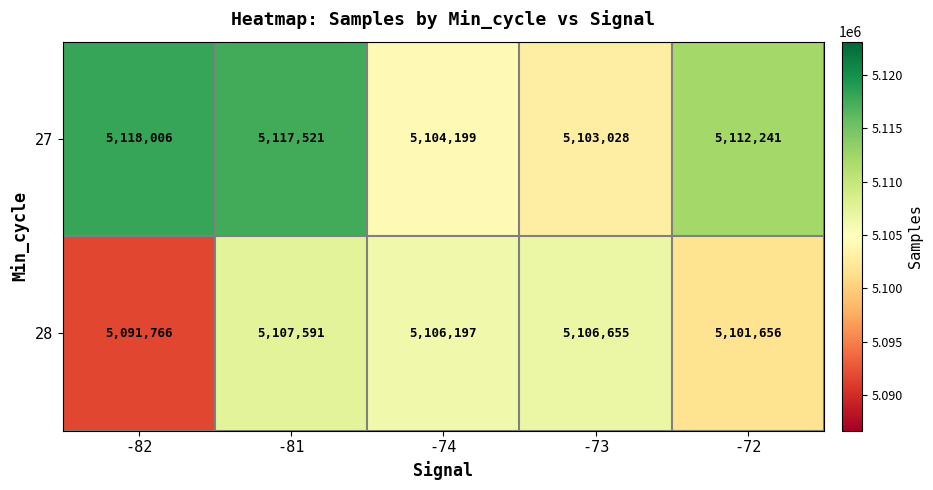

What is the difference between the highest and lowest values at -82?

26240